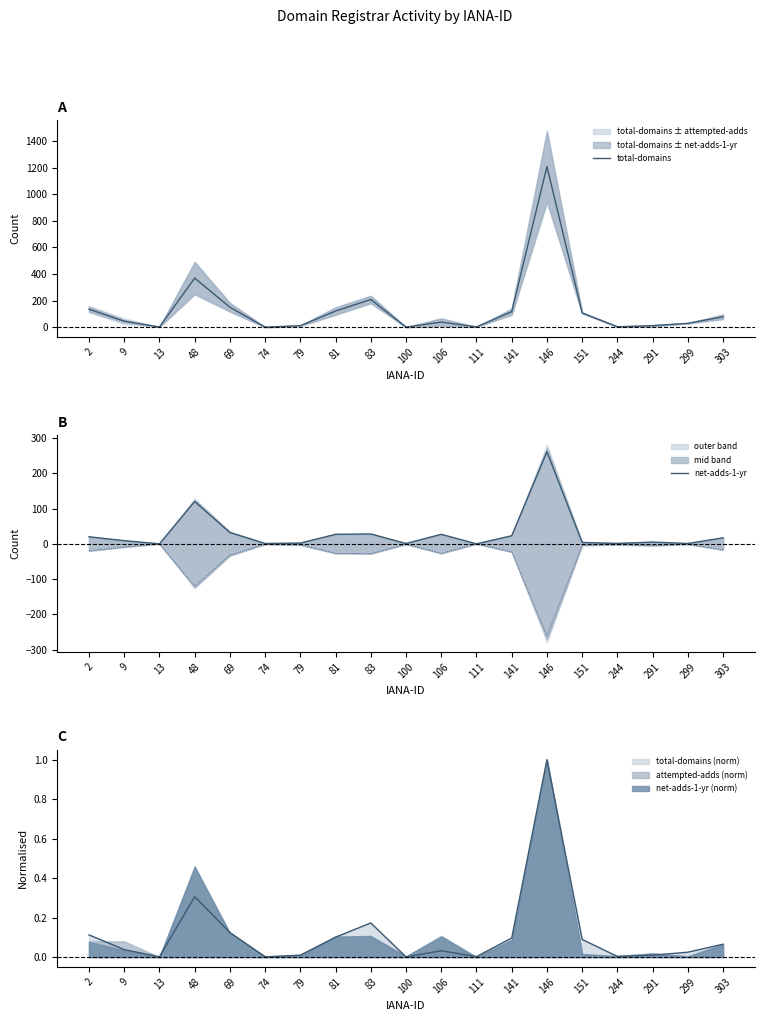

Is it true that total-domains equals 41 at 299?

False